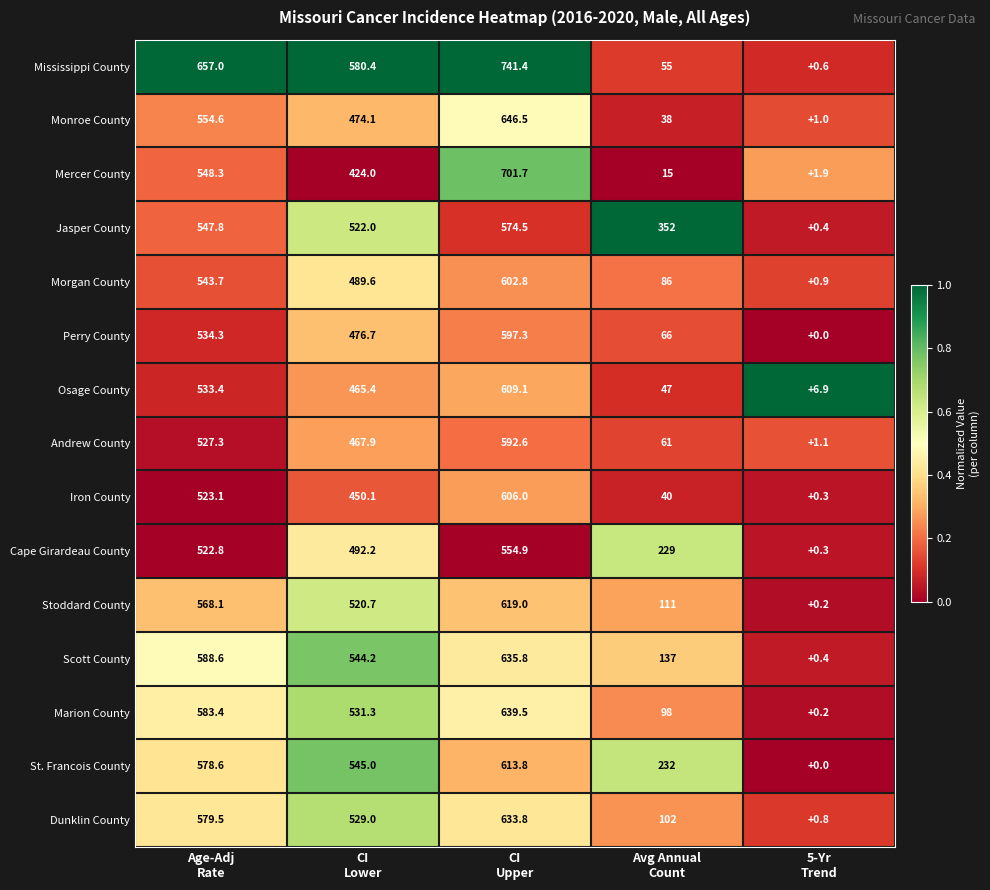

Which series has the widest spread of values?

Mississippi County